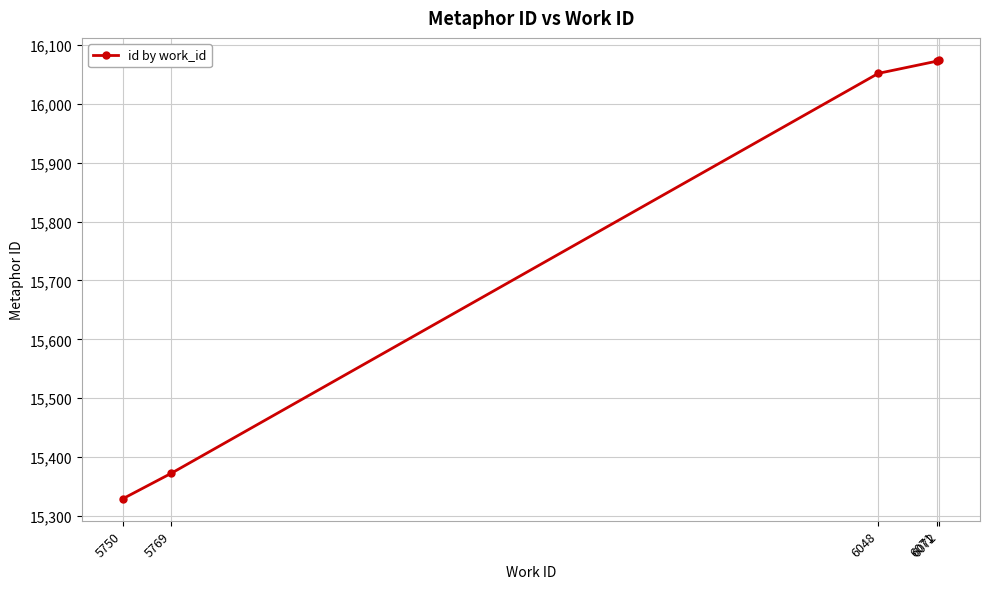

What is the change in value from 6048 to 6071?

+20.7